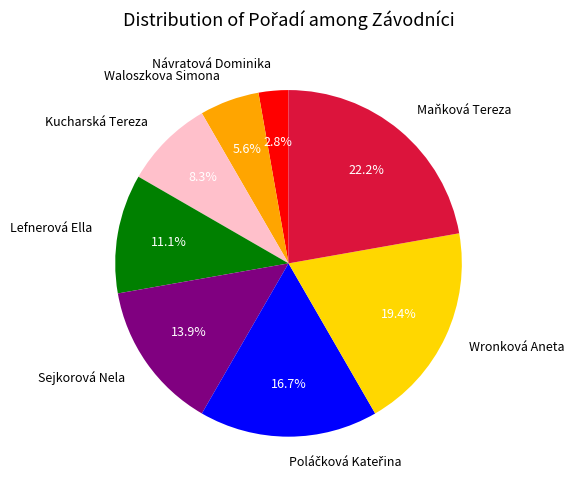

Is Waloszkova Simona the majority of the pie?

No